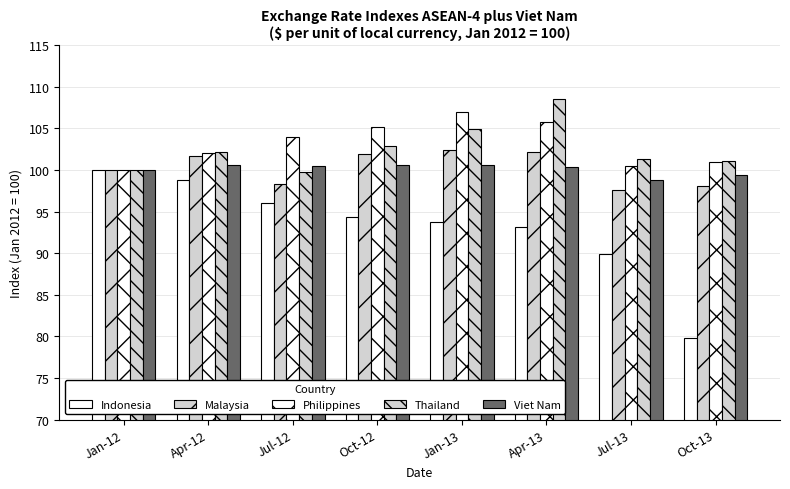

Which series has the largest range (max minus min)?

Indonesia